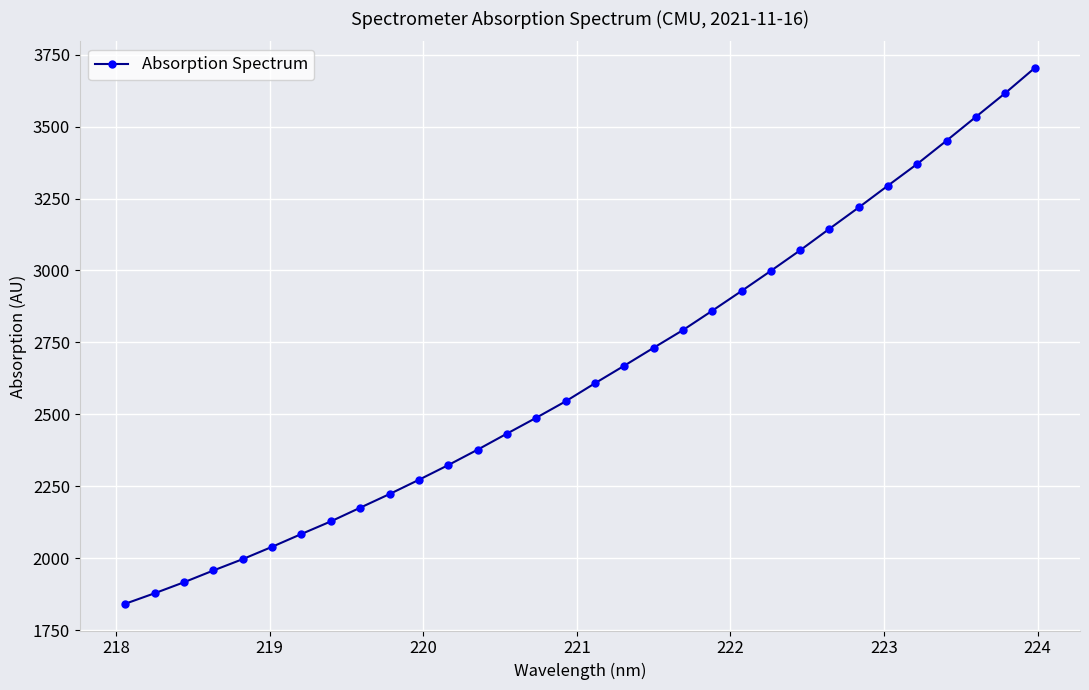

What is the sum of all values?

84671.9